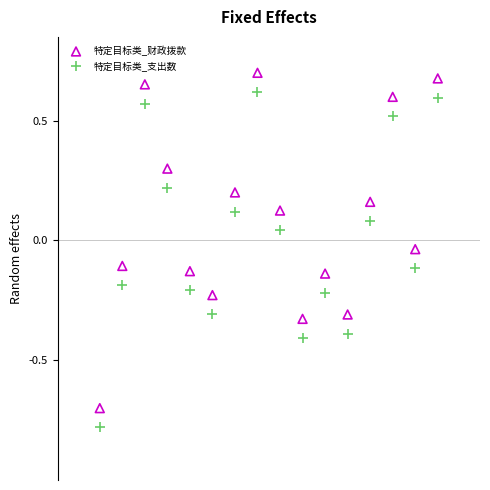

Which series contains the highest Y value?

特定目标类_财政拨款